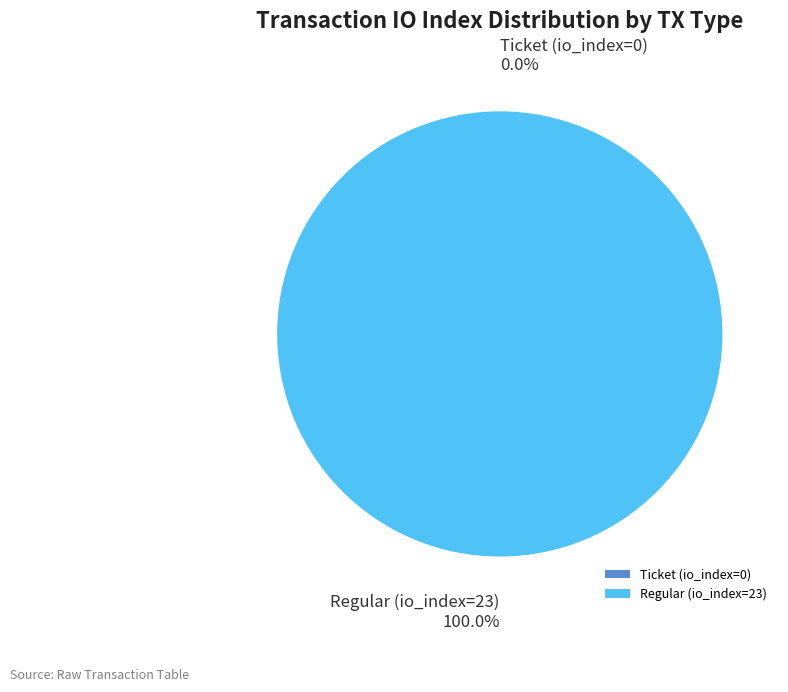

True or false: Ticket (io_index=0) accounts for 0% of the total.

True